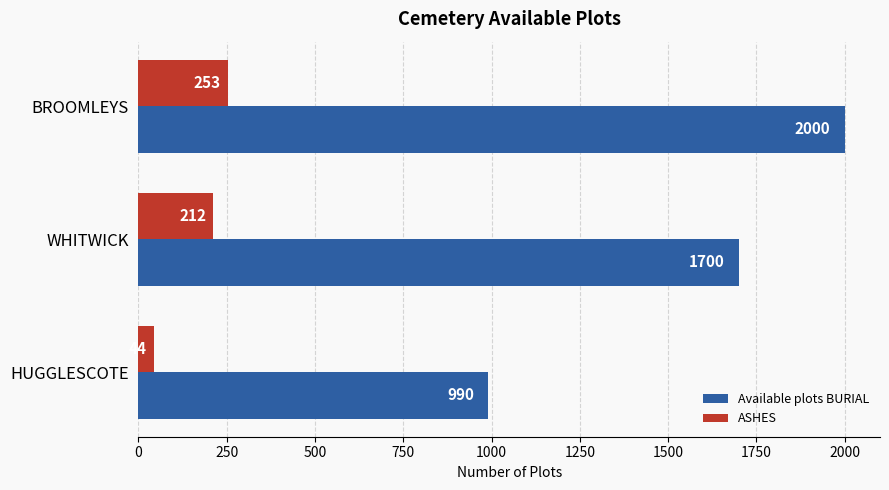

What is the greatest value displayed?

2000